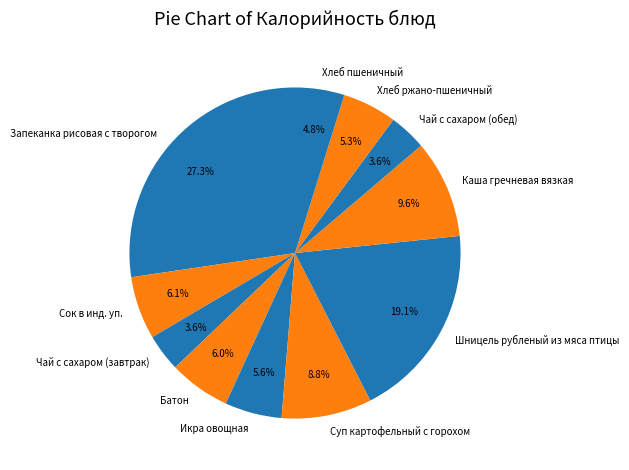

The Хлеб пшеничный slice represents 17% of the pie. True or false?

False